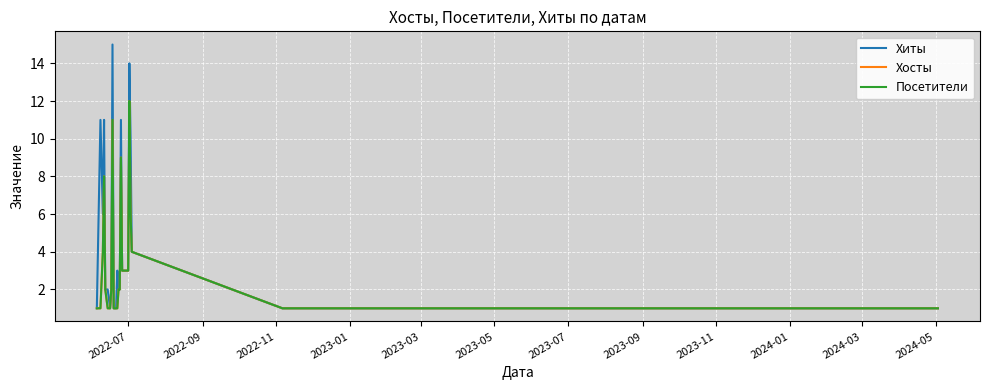

True or false: Хиты and Посетители cross at least once.

False